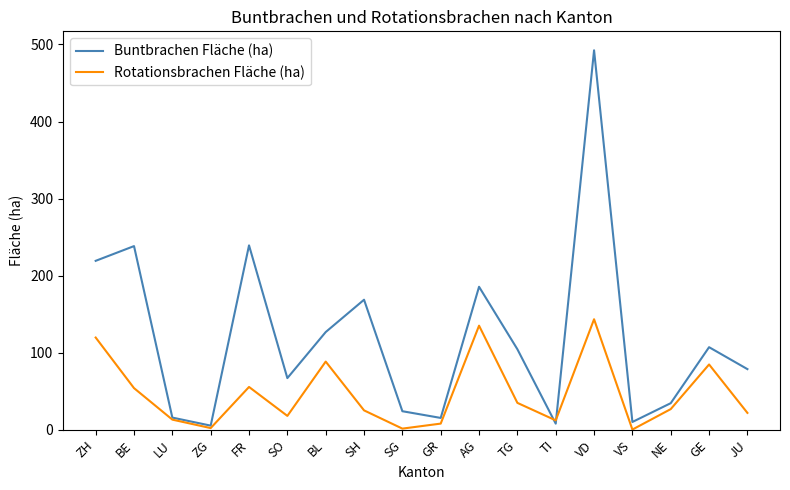

Where is the first local maximum for Buntbrachen Fläche (ha)?

BE